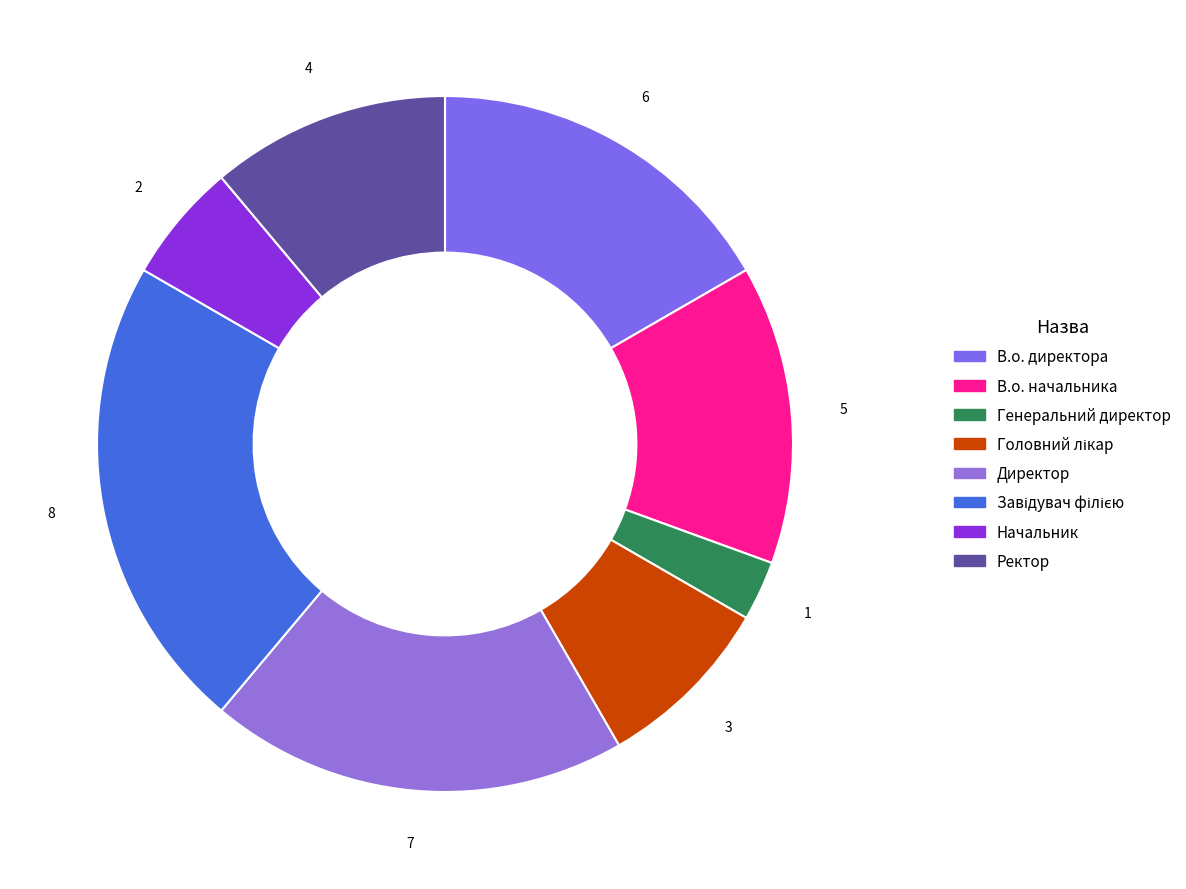

Is there a majority slice in this chart?

No